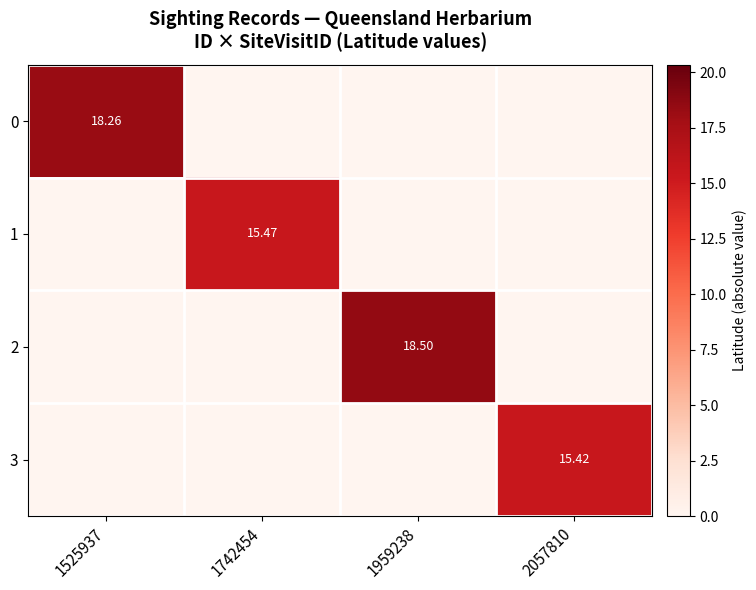

Is the value of 1 at 1742454 greater than the value of 0 at 1525937?

No